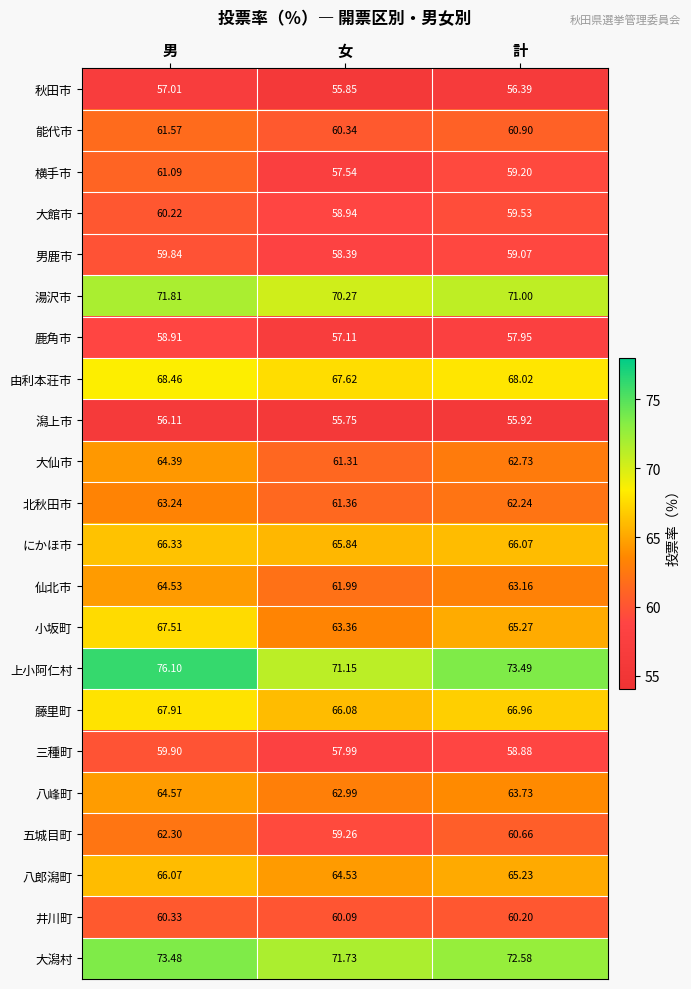

How many series are shown in this chart?

22